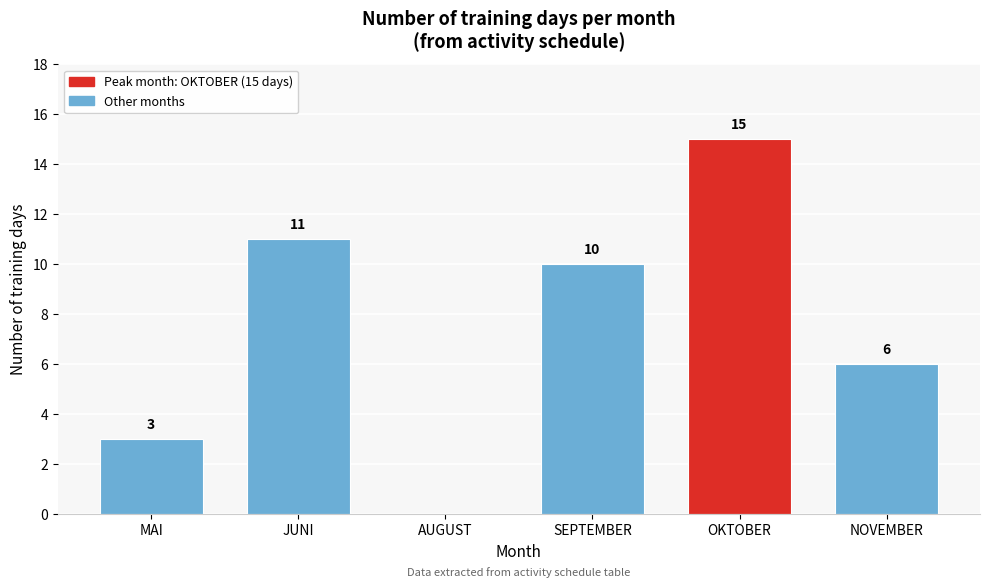

Reading left to right, extract all data points from this chart.

MAI=3	JUNI=11	AUGUST=0	SEPTEMBER=10	OKTOBER=15	NOVEMBER=6